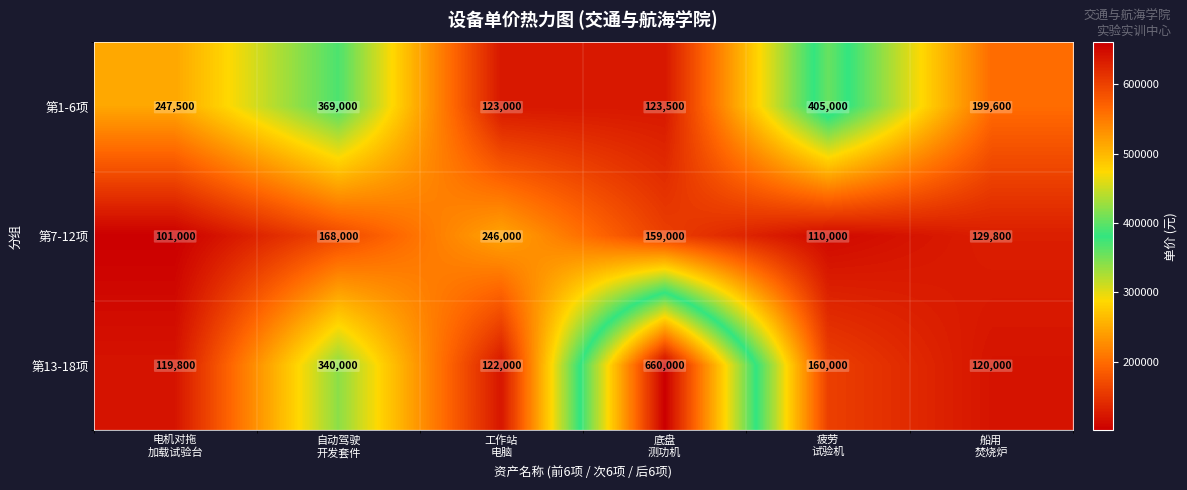

Rank the series by their maximum value, from lowest to highest.

第7-12项, 第1-6项, 第13-18项